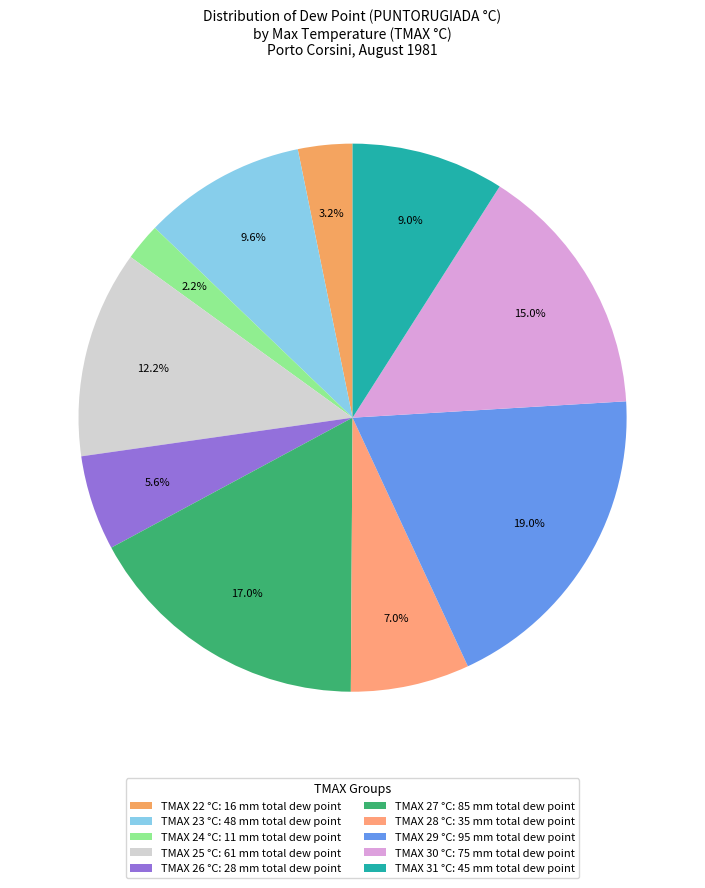

How many slices are in this pie chart?

10